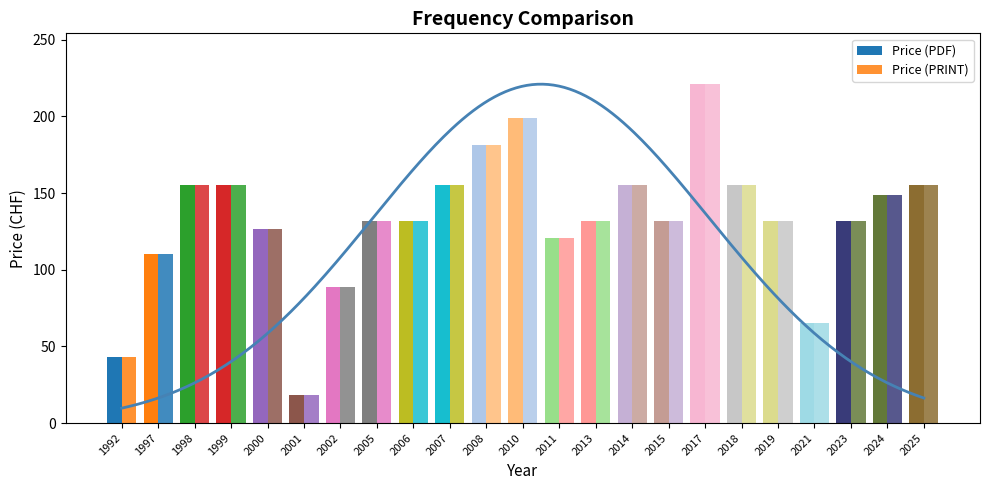

What is the difference between the Price (PRINT) values at 2025 and 2002?

66.5